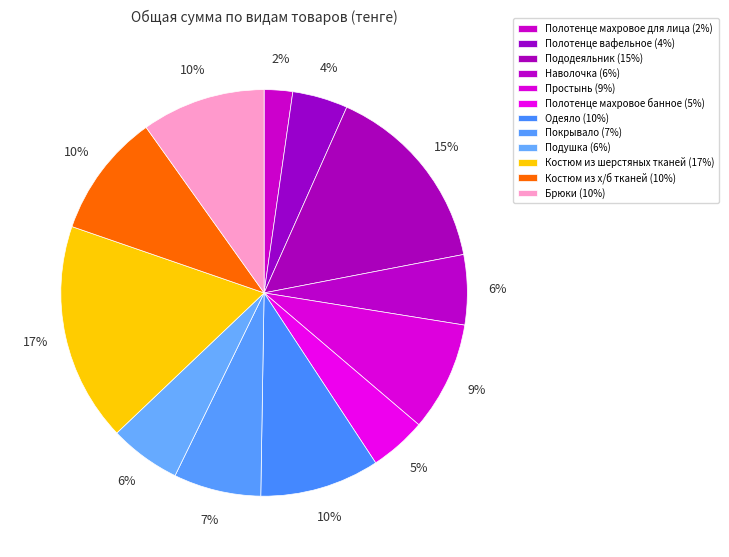

What percentage is the Костюм из х/б тканей slice, to the nearest percent?

10%